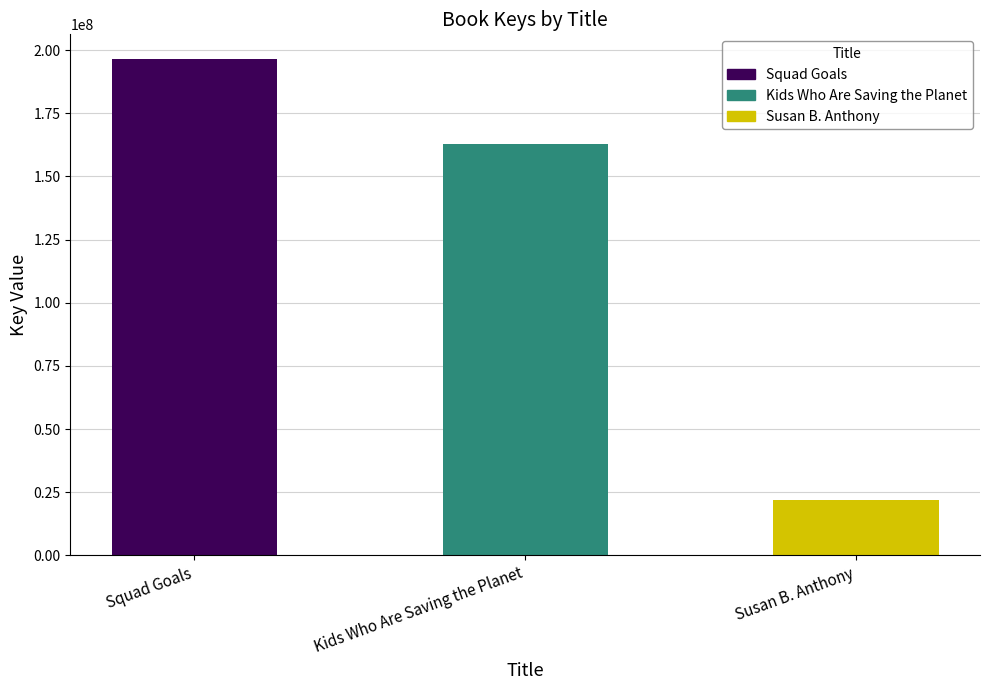

List the labels in order of value, largest first.

Squad Goals, Kids Who Are Saving the Planet, Susan B. Anthony